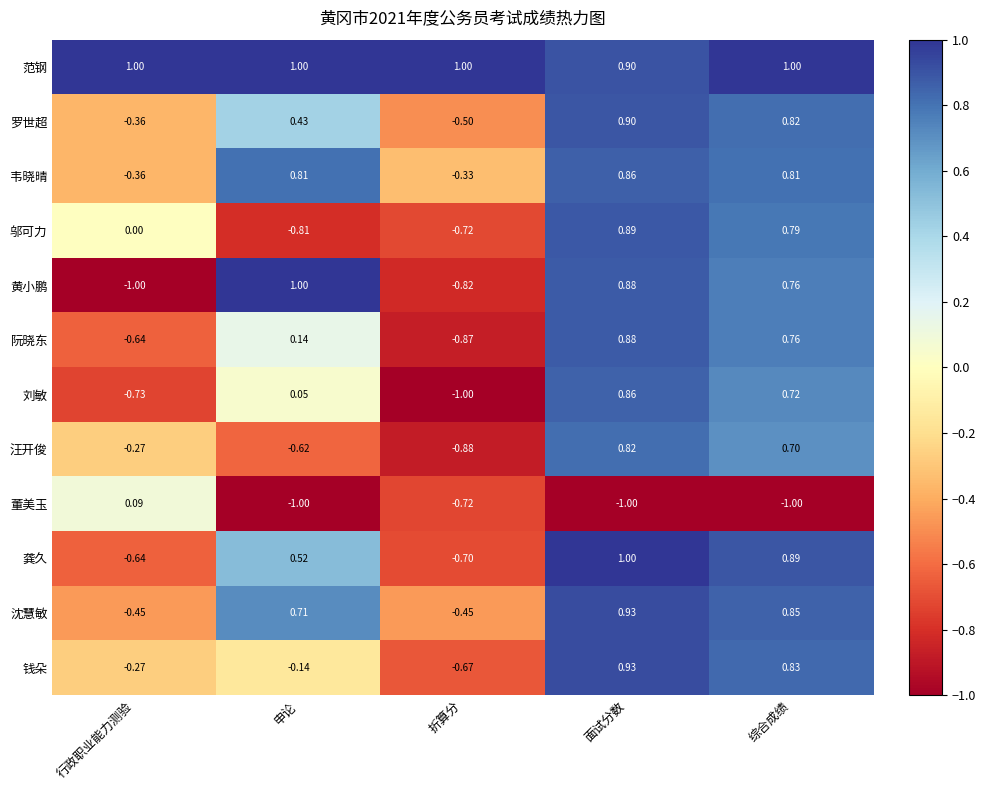

Where is 阮晓东 nearest to the value 0?

申论